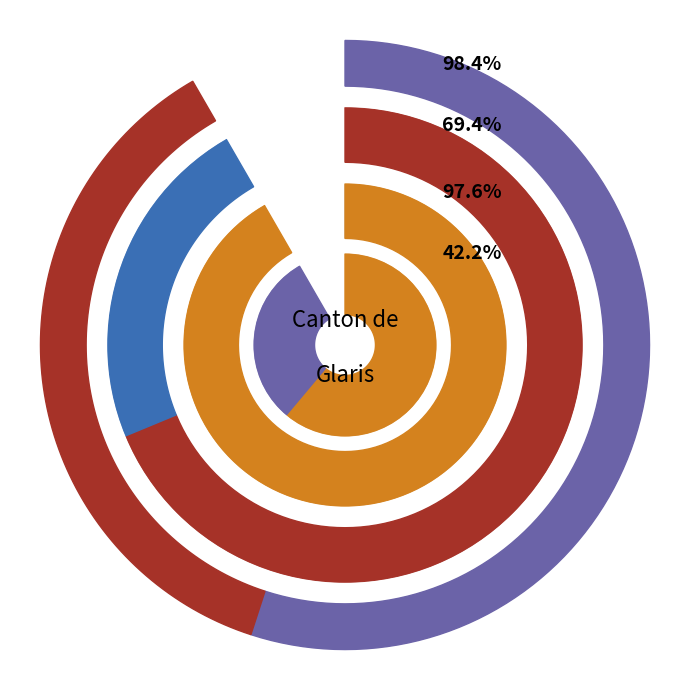

Combined, do Afrique and Europe account for over 50%?

Yes